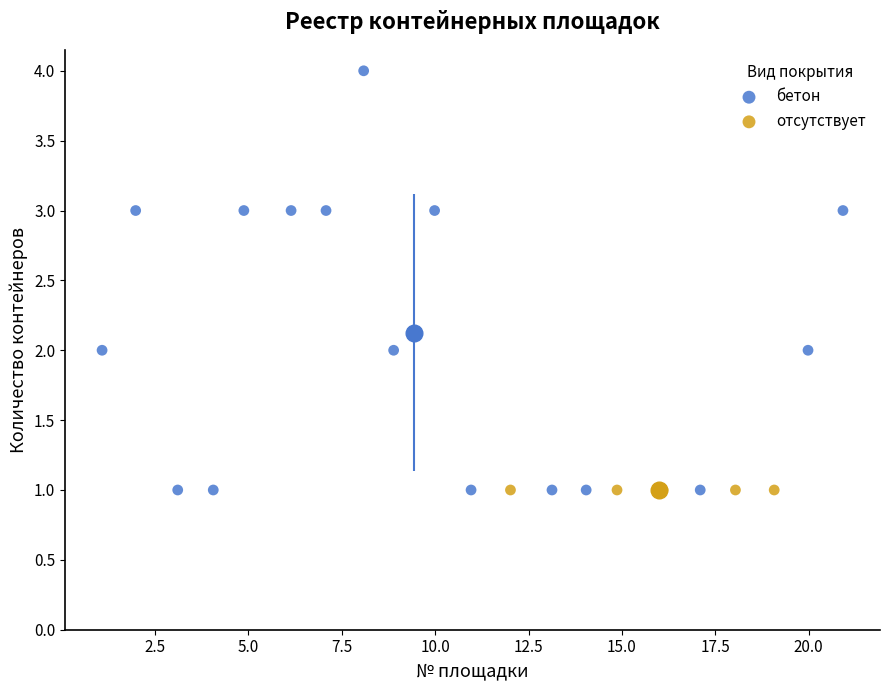

Which series reaches the maximum Y coordinate?

бетон